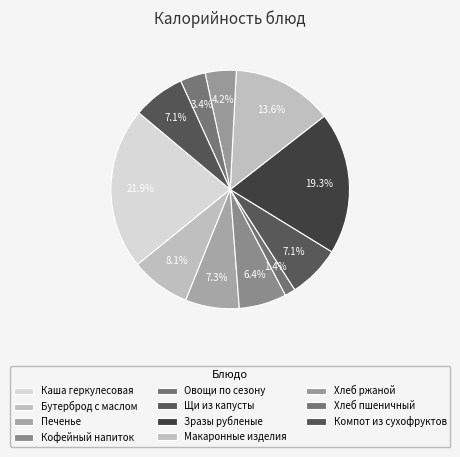

Is there a majority slice in this chart?

No